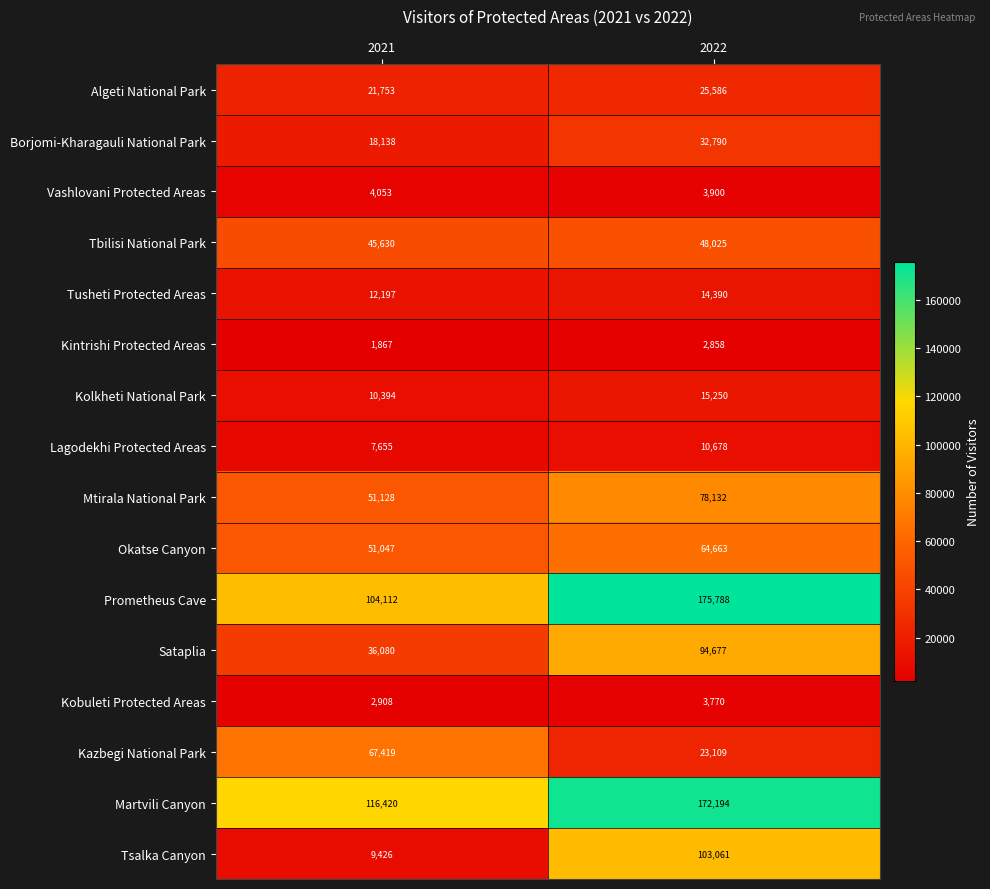

What is the difference between the Mtirala National Park values at 2022 and 2021?

27004